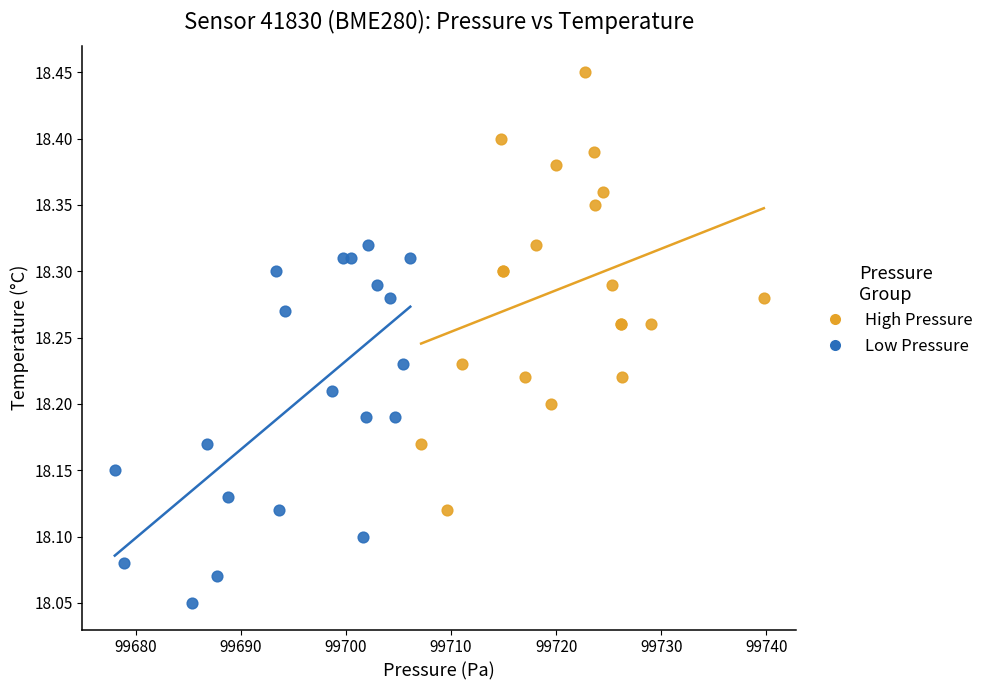

Which series reaches the maximum Y coordinate?

High Pressure